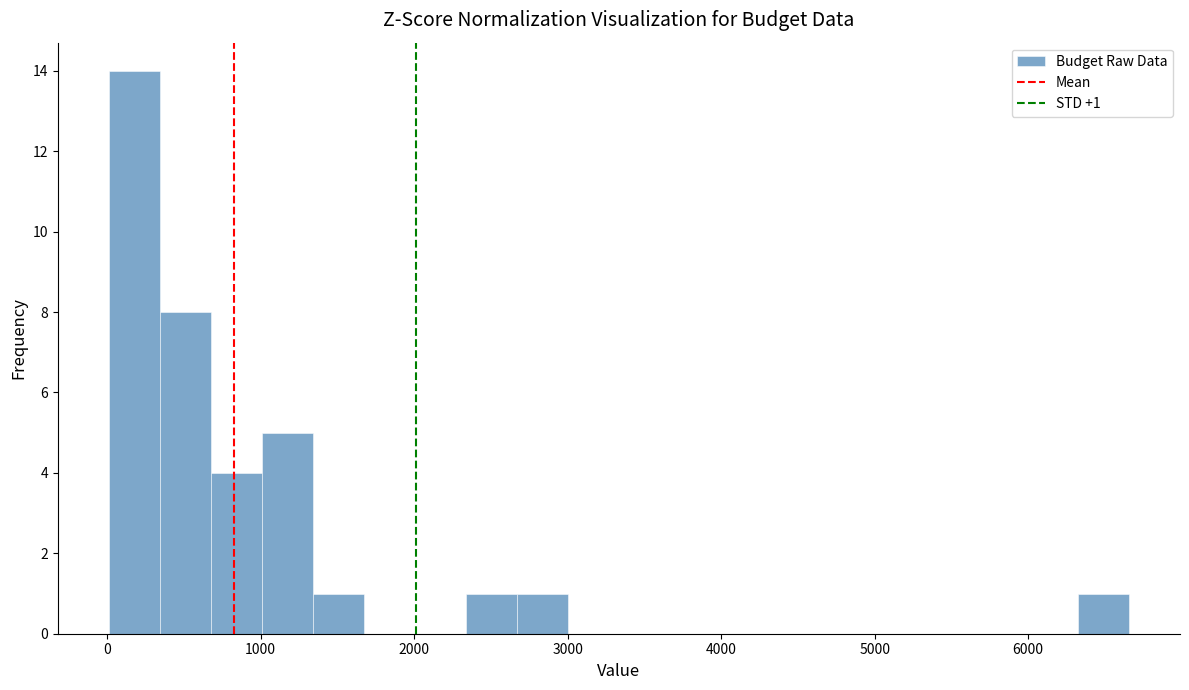

Around what value on the x-axis is the tallest bar? Give the approximate position of its centre, as read against the axis.

200